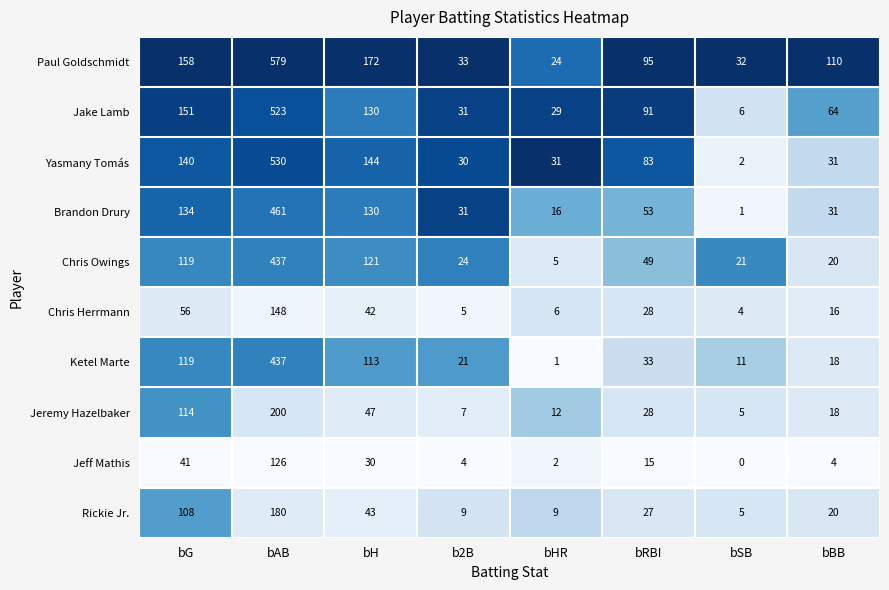

The Chris Herrmann series shows 9 at bBB. True or false?

False